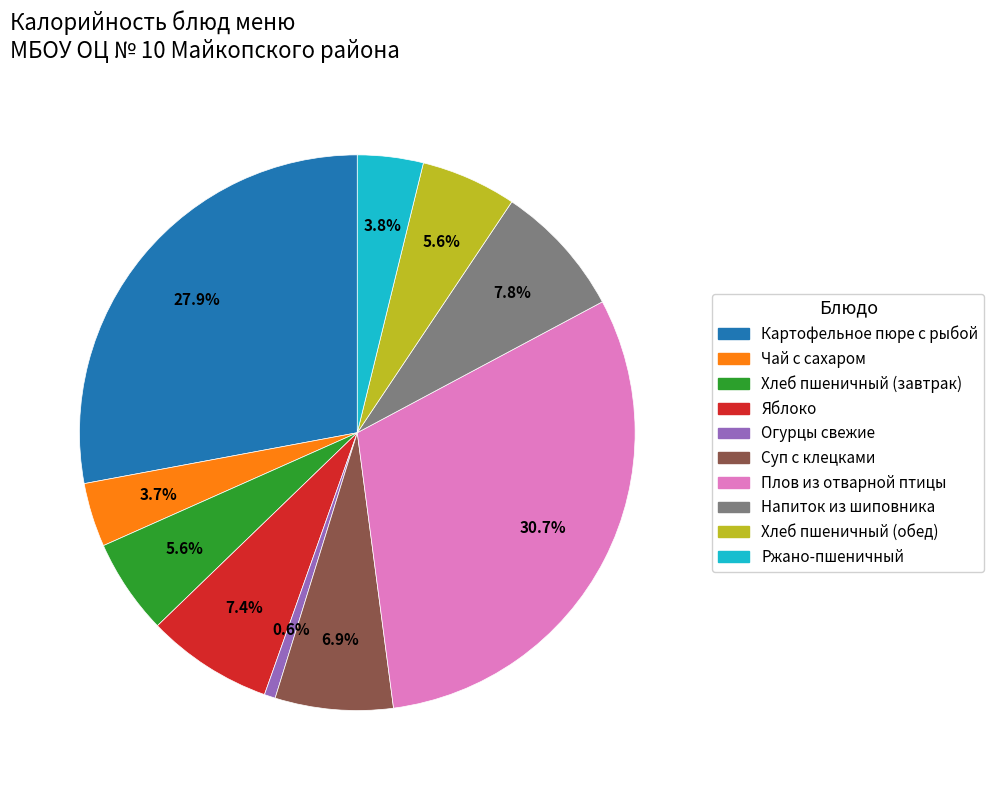

Count the number of slices in the pie.

10